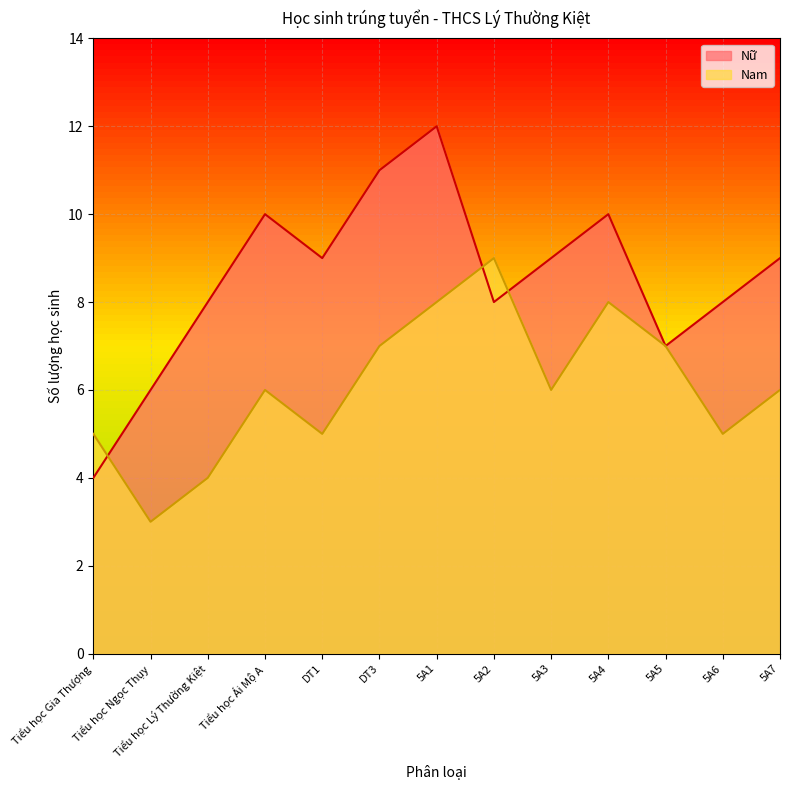

Reading left to right, list all the values displayed in this chart.

Nam: Tiểu học Gia Thượng=5	Tiểu học Ngọc Thụy=3	Tiểu học Lý Thường Kiệt=4	Tiểu học Ái Mộ A=6	DT1=5	DT3=7	5A1=8	5A2=9	5A3=6	5A4=8	5A5=7	5A6=5	5A7=6
Nữ: Tiểu học Gia Thượng=4	Tiểu học Ngọc Thụy=6	Tiểu học Lý Thường Kiệt=8	Tiểu học Ái Mộ A=10	DT1=9	DT3=11	5A1=12	5A2=8	5A3=9	5A4=10	5A5=7	5A6=8	5A7=9